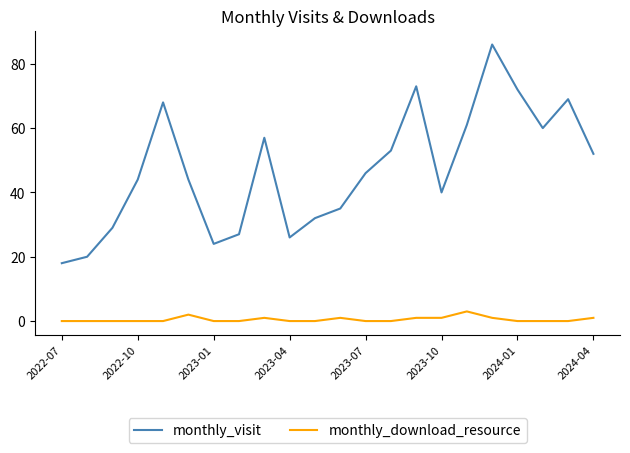

What is the sum of all monthly_visit values?

1036